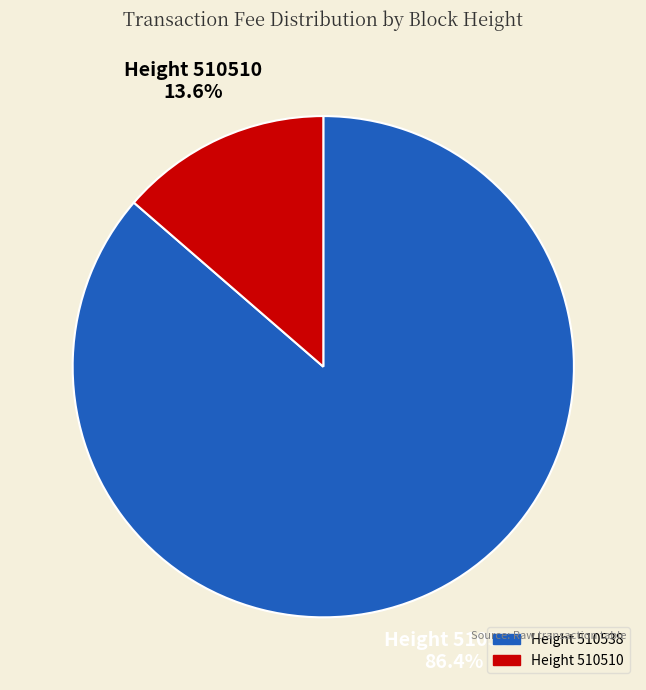

Is there any slice that represents more than half of the pie?

Yes